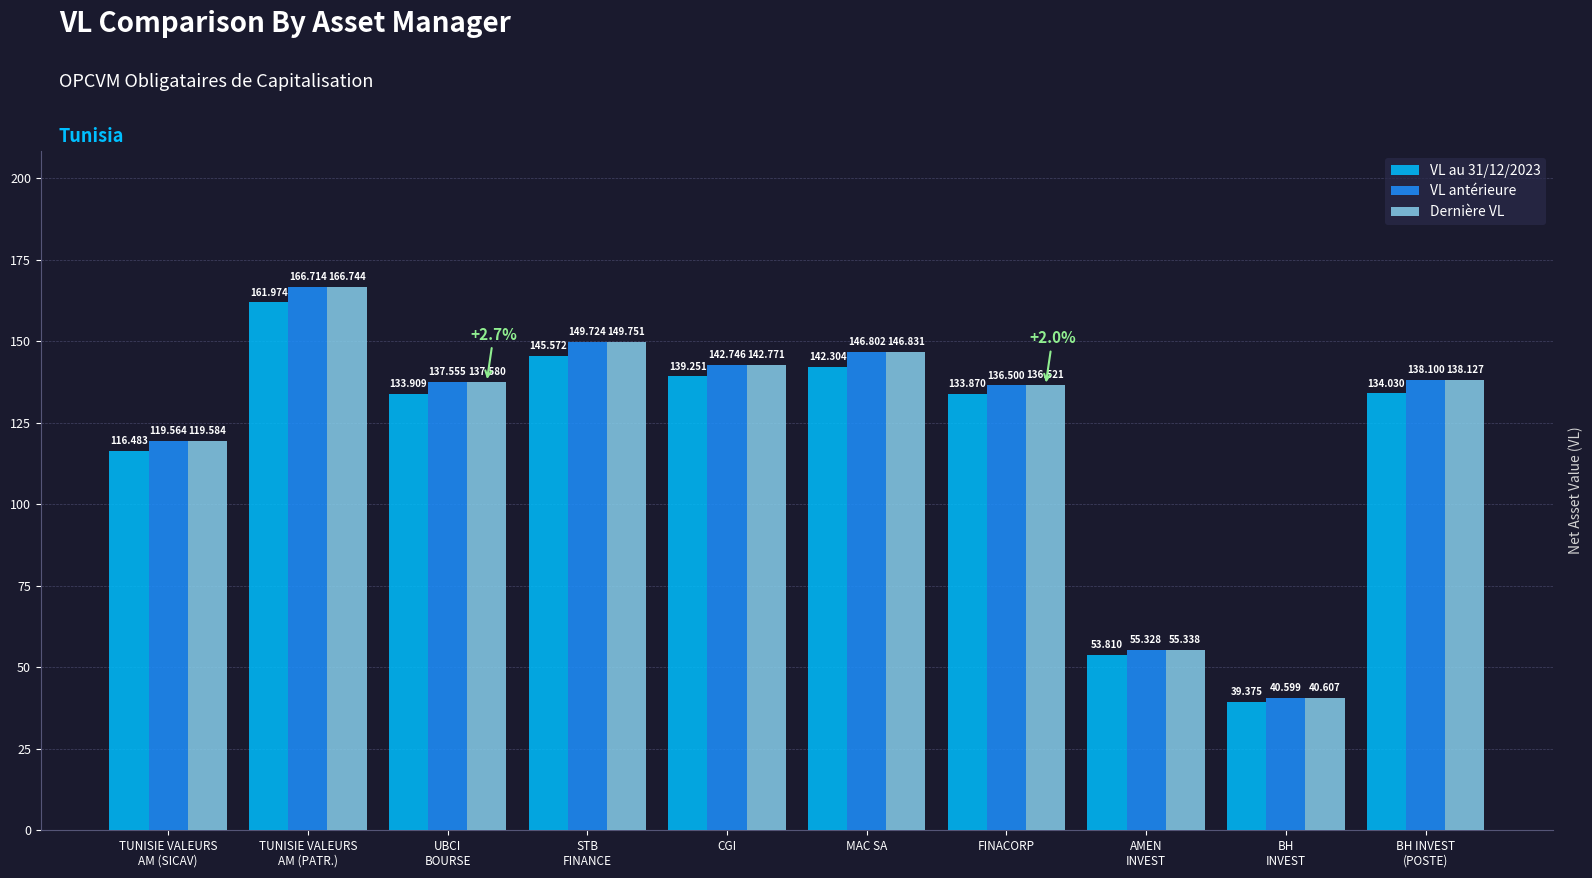

Which series has the largest total across all categories?

Dernière VL